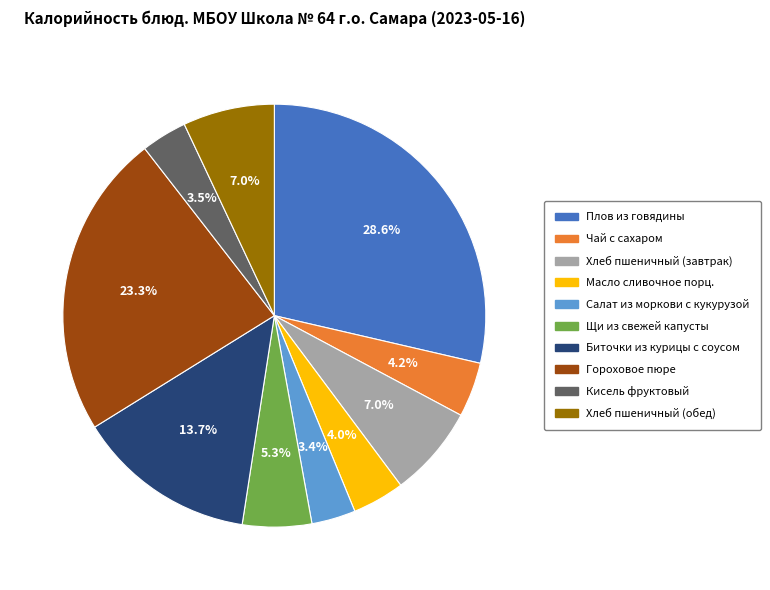

Approximately how many times larger is the value at Щи из свежей капусты compared to Хлеб пшеничный (завтрак)?

0.8